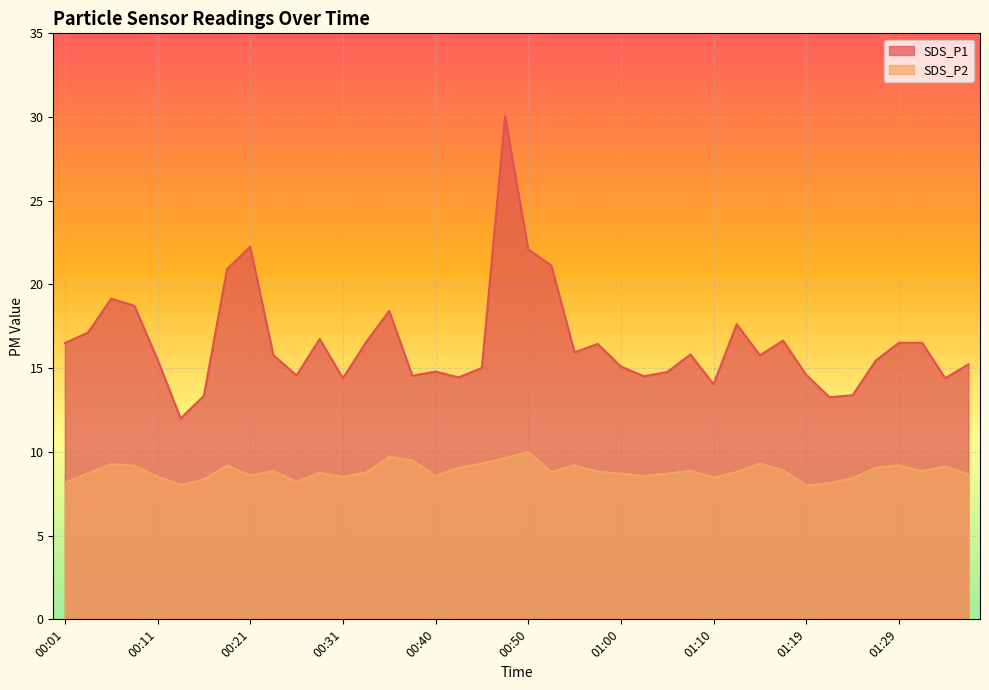

Is it true that SDS_P2 equals 8.6 at 00:21?

True